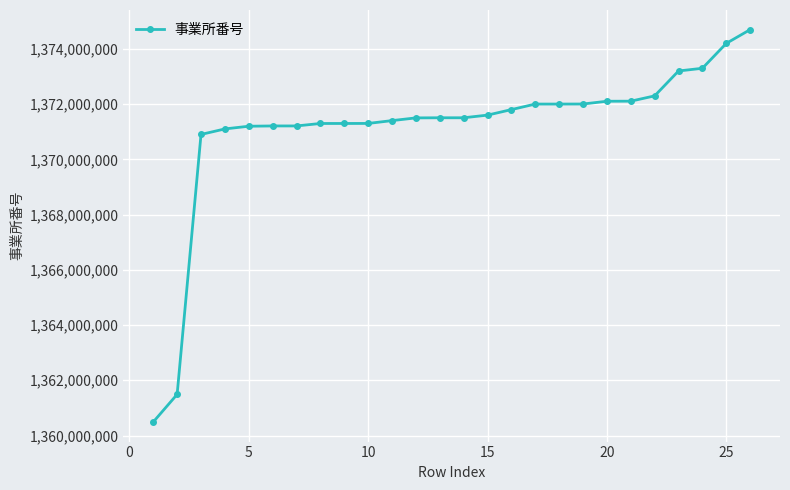

What is the maximum value shown in the chart?

1374701827